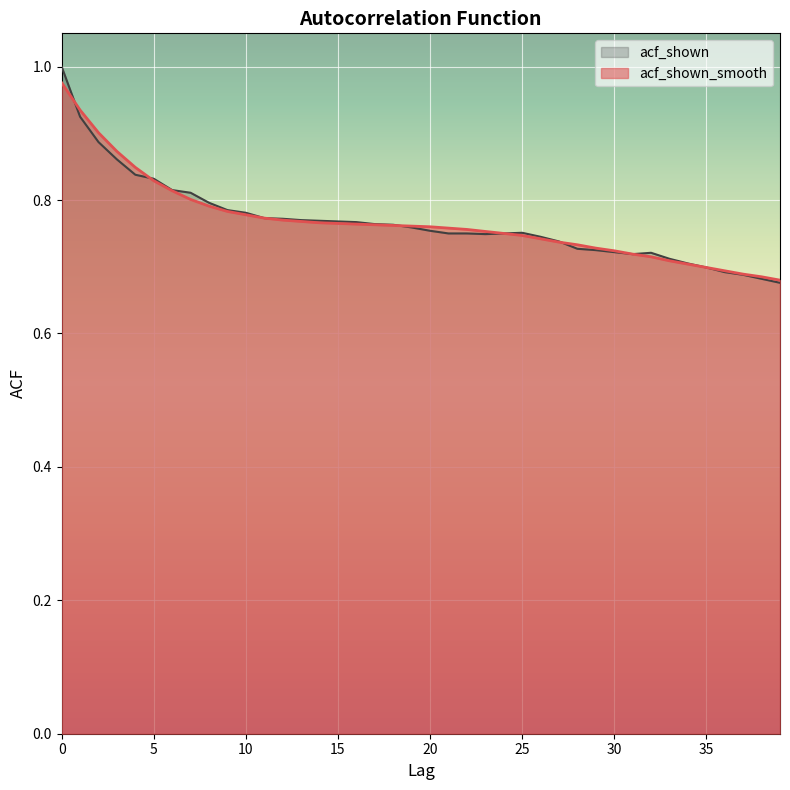

Which series has the largest range (max minus min)?

acf_shown